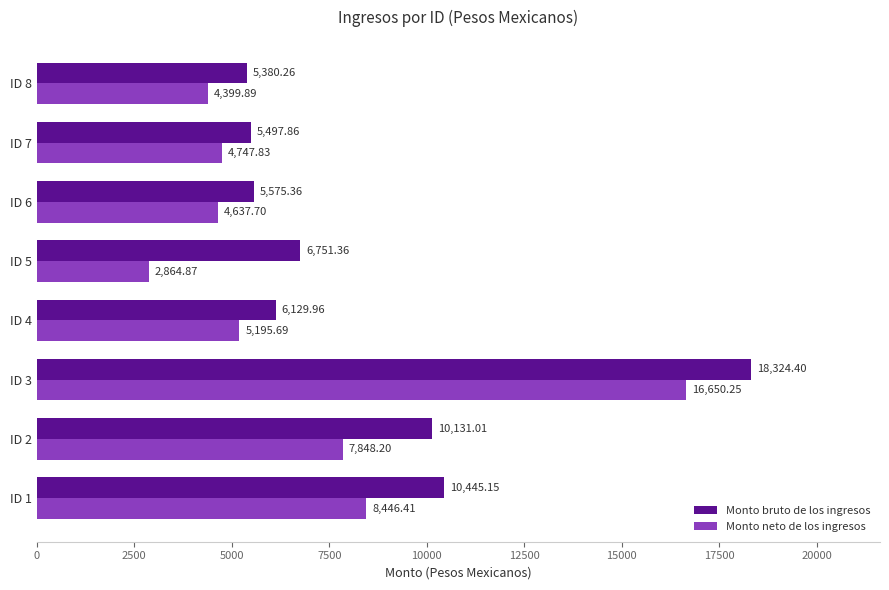

How many values in the Monto bruto de los ingresos series are below 6751?

4